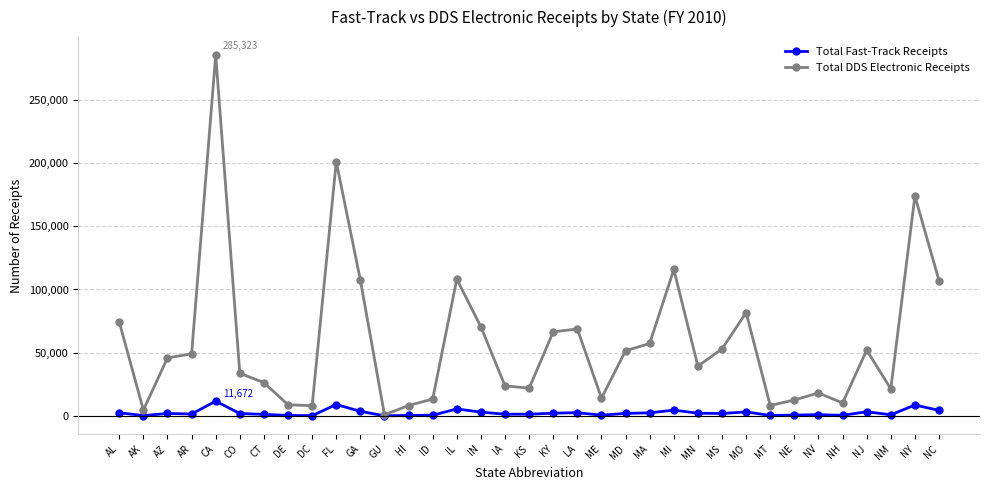

Count the number of categories in the chart.

35